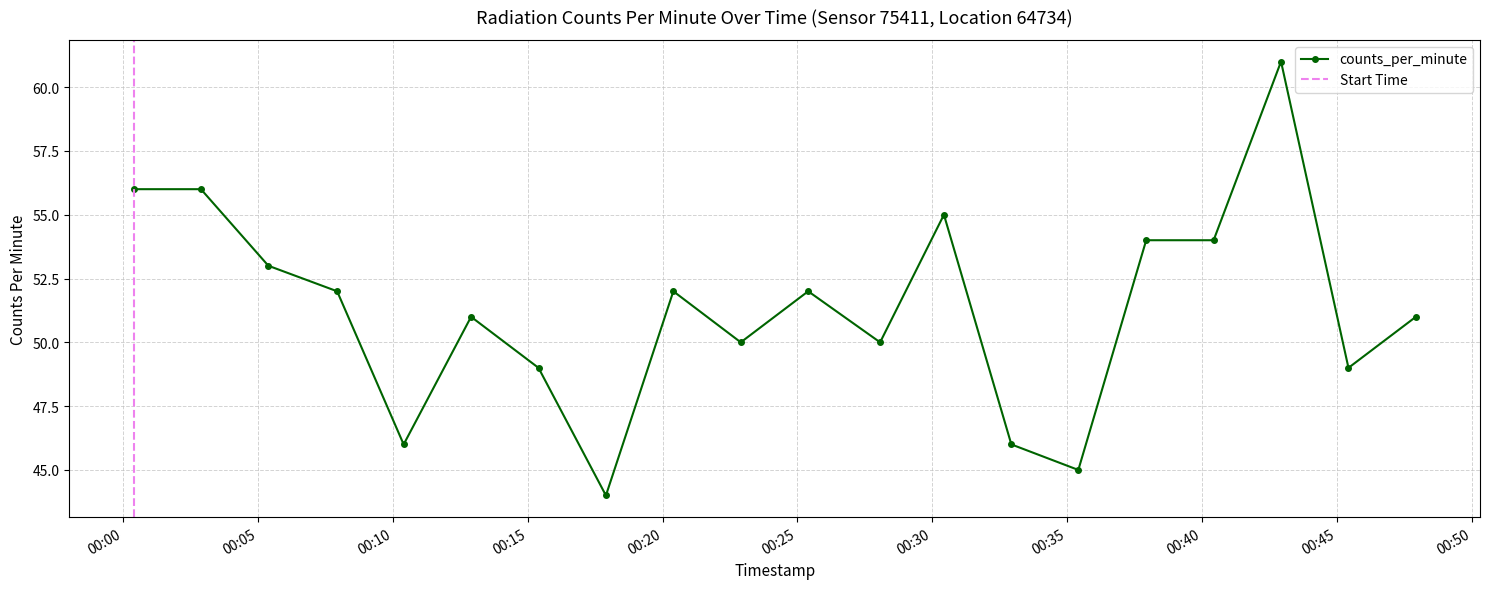

Reading left to right, list all the values displayed in this chart.

2022-11-12T00:00:23=56	2022-11-12T00:02:53=56	2022-11-12T00:05:23=53	2022-11-12T00:07:56=52	2022-11-12T00:10:24=46	2022-11-12T00:12:54=51	2022-11-12T00:15:24=49	2022-11-12T00:17:54=44	2022-11-12T00:20:24=52	2022-11-12T00:22:54=50	2022-11-12T00:25:24=52	2022-11-12T00:28:04=50	2022-11-12T00:30:26=55	2022-11-12T00:32:56=46	2022-11-12T00:35:25=45	2022-11-12T00:37:56=54	2022-11-12T00:40:26=54	2022-11-12T00:42:56=61	2022-11-12T00:45:26=49	2022-11-12T00:47:56=51